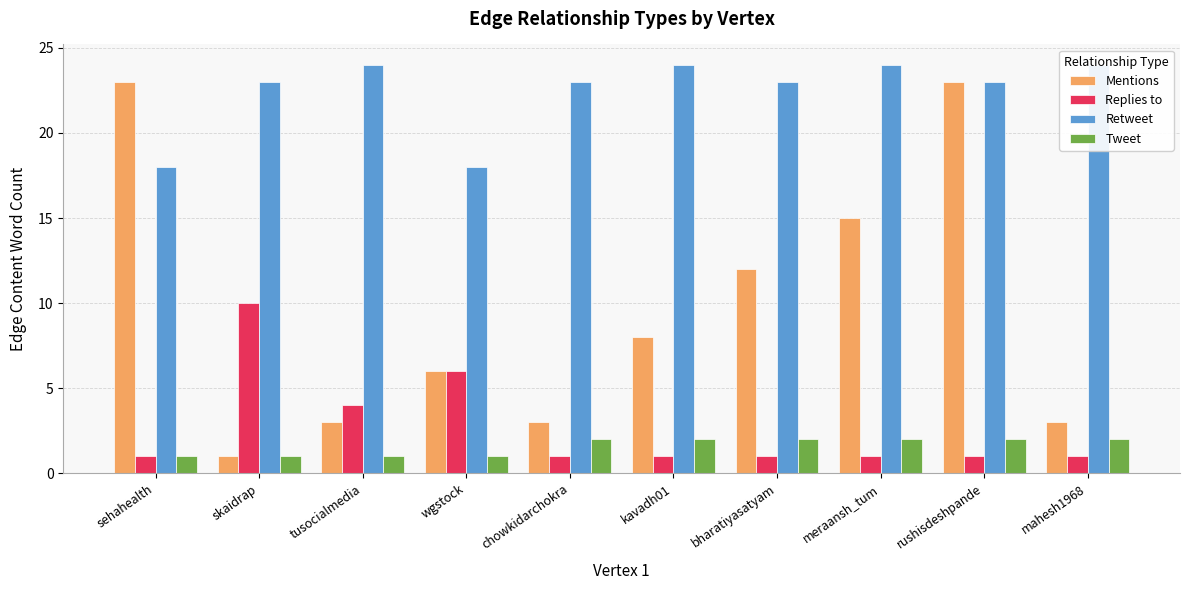

Reading right to left, list all the values displayed in this chart.

Mentions: mahesh1968=3	rushisdeshpande=23	meraansh_tum=15	bharatiyasatyam=12	kavadh01=8	chowkidarchokra=3	wgstock=6	tusocialmedia=3	skaidrap=1	sehahealth=23
Replies to: mahesh1968=1	rushisdeshpande=1	meraansh_tum=1	bharatiyasatyam=1	kavadh01=1	chowkidarchokra=1	wgstock=6	tusocialmedia=4	skaidrap=10	sehahealth=1
Retweet: mahesh1968=24	rushisdeshpande=23	meraansh_tum=24	bharatiyasatyam=23	kavadh01=24	chowkidarchokra=23	wgstock=18	tusocialmedia=24	skaidrap=23	sehahealth=18
Tweet: mahesh1968=2	rushisdeshpande=2	meraansh_tum=2	bharatiyasatyam=2	kavadh01=2	chowkidarchokra=2	wgstock=1	tusocialmedia=1	skaidrap=1	sehahealth=1